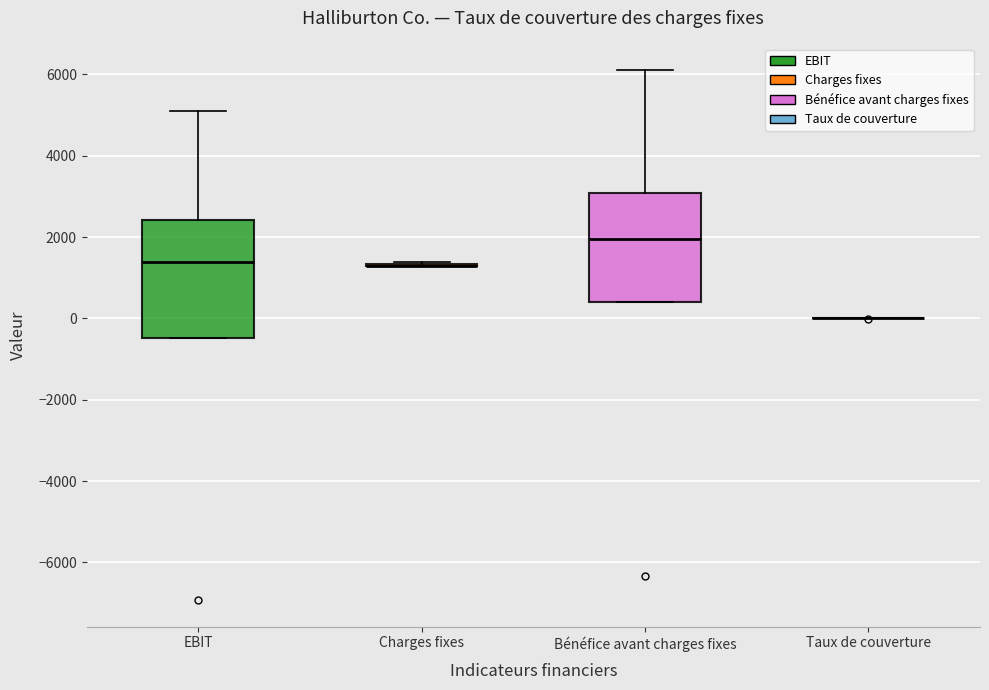

Reading left to right, transcribe this box plot: for each box, give where its median line is, the range the box spans, and where its two whiskers end, as read against the y-axis. The values are not printed on the chart, so give them approximately, as read against the axis.

EBIT: median 1400, box -400 to 2400, whiskers -400 to 5200
Charges fixes: box collapsed to a line at 1200, whiskers 1200 to 1400
Bénéfice avant charges fixes: median 2000, box 400 to 3000, whiskers 400 to 6200
Taux de couverture: box collapsed to a line at 0, whiskers 0 to 0